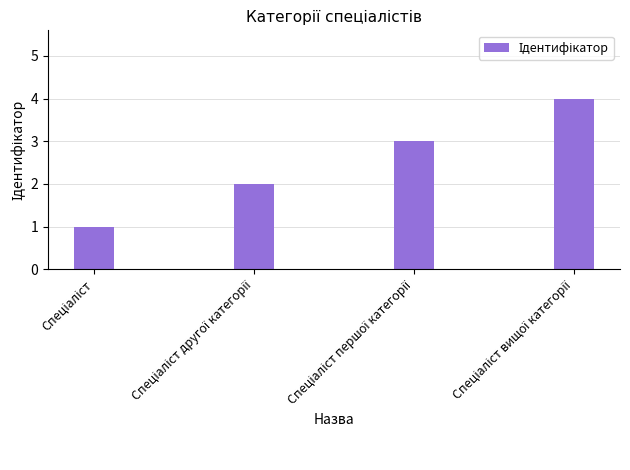

What is the sum of all values?

10